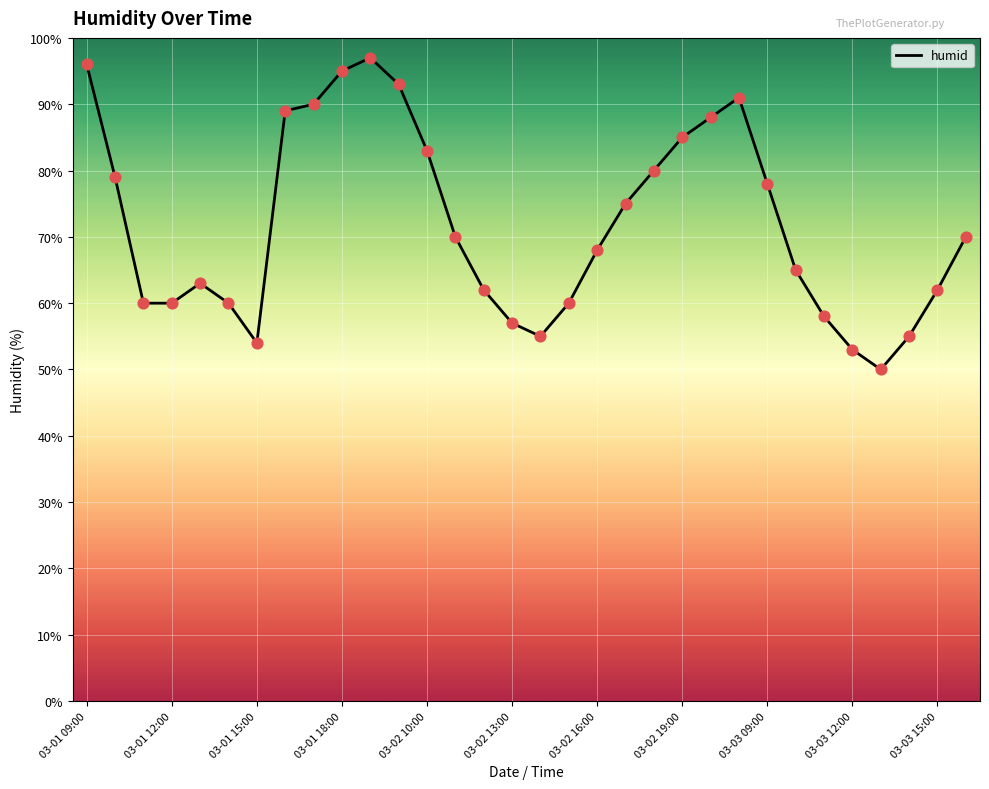

What is the maximum value shown in the chart?

97